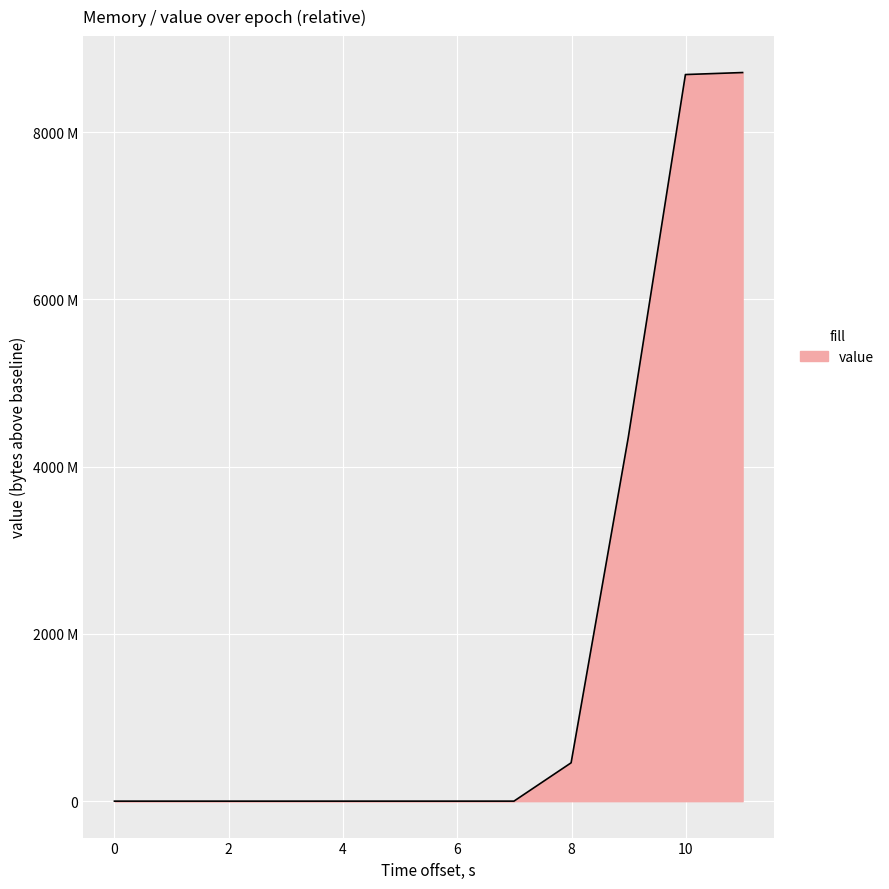

Does the chart display data point markers on the line(s)?

No